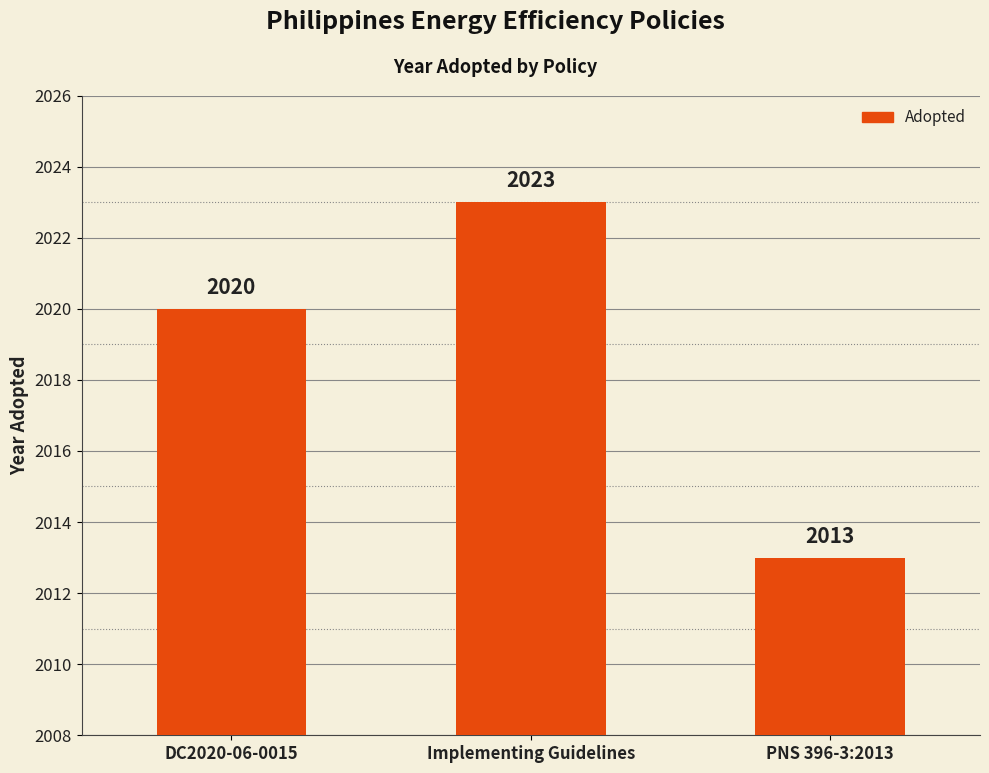

Which category has the lowest value across all series?

PNS 396-3:2013